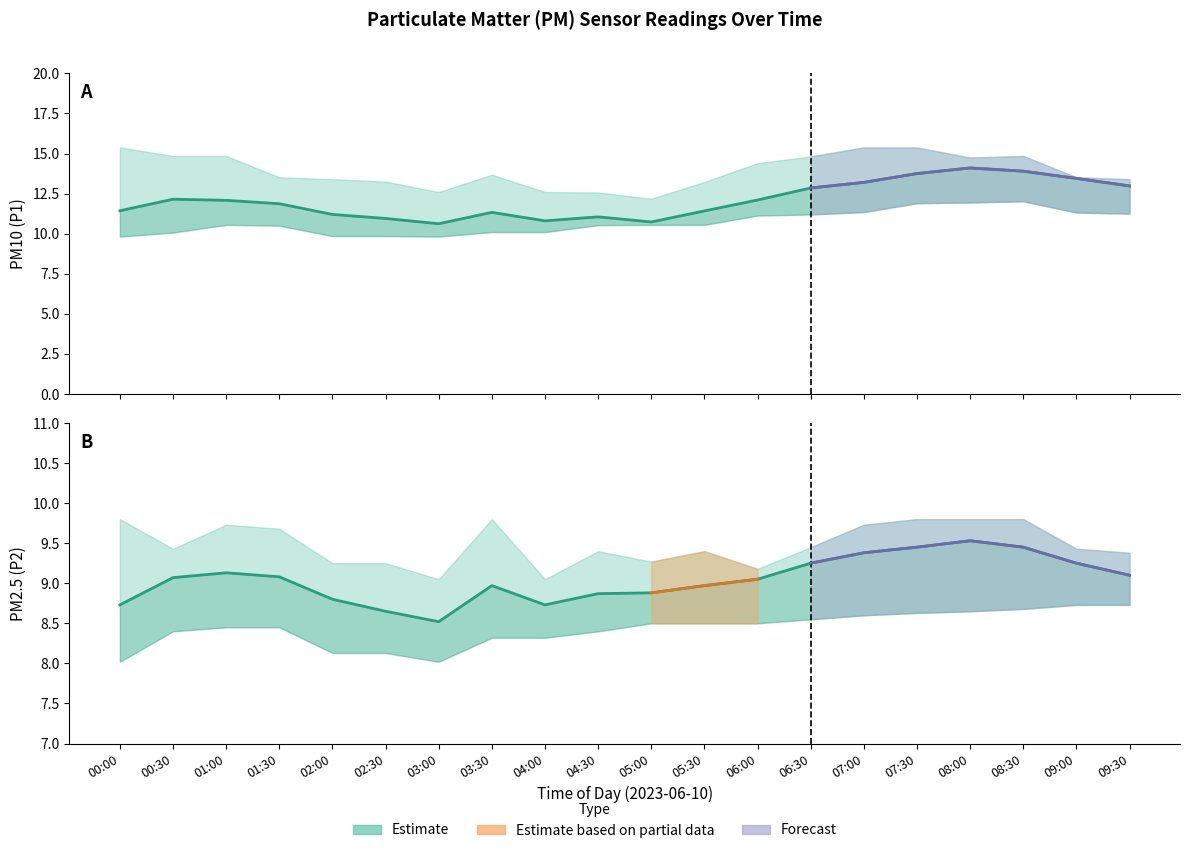

Between 07:00 and 07:30, which series saw the biggest shift?

P1 (PM10) estimate